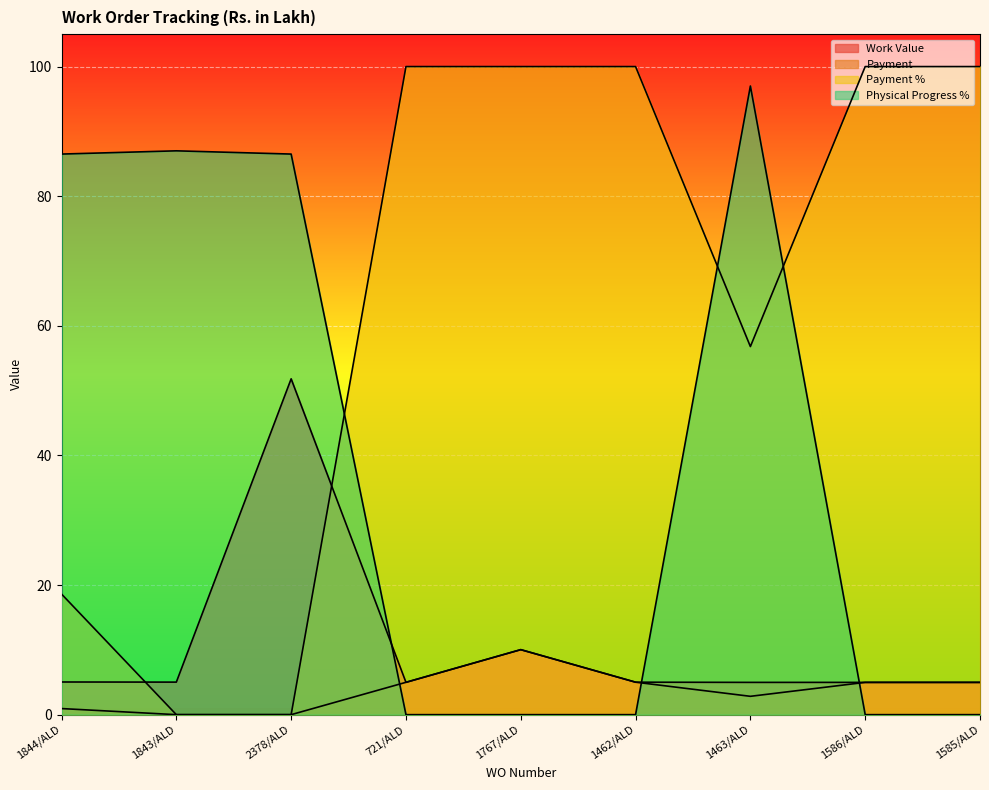

Reading right to left, what are all the values shown in this chart?

Work Value: 1585/ALD=5.0	1586/ALD=5.0	1463/ALD=5.0	1462/ALD=5.0	1767/ALD=10.0	721/ALD=5.0	2378/ALD=51.8	1843/ALD=5.0	1844/ALD=5.0
Payment: 1585/ALD=5.0	1586/ALD=5.0	1463/ALD=2.8	1462/ALD=5.0	1767/ALD=10.0	721/ALD=5.0	2378/ALD=0.0	1843/ALD=0.0	1844/ALD=0.9
Payment %: 1585/ALD=100.0	1586/ALD=100.0	1463/ALD=56.8	1462/ALD=100.0	1767/ALD=100.0	721/ALD=100.0	2378/ALD=0.0	1843/ALD=0.0	1844/ALD=18.6
Physical Progress %: 1585/ALD=0.0	1586/ALD=0.0	1463/ALD=97.0	1462/ALD=0.0	1767/ALD=0.0	721/ALD=0.0	2378/ALD=86.5	1843/ALD=87.0	1844/ALD=86.5